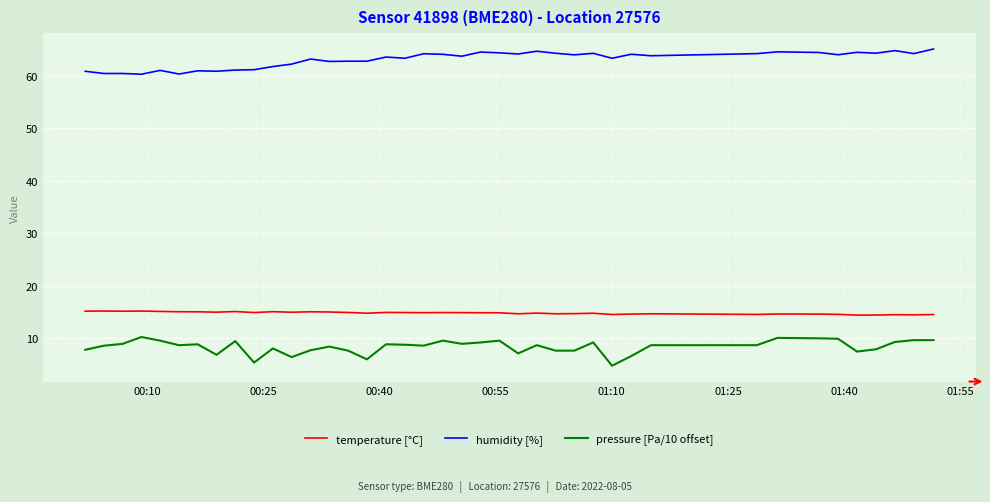

Which series has the largest total across all categories?

humidity [%]